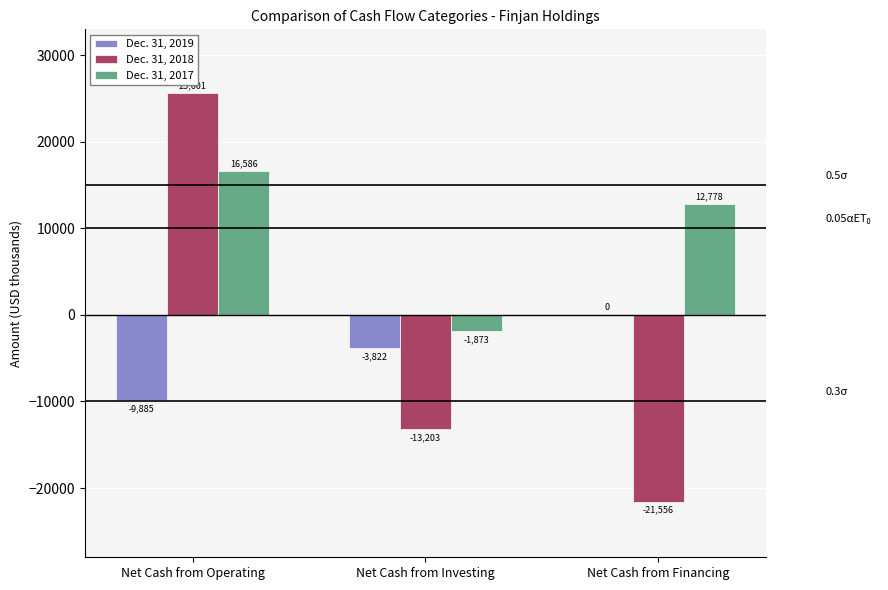

Between Net Cash from Operating and Net Cash from Financing, which series saw the biggest shift?

Dec. 31, 2018